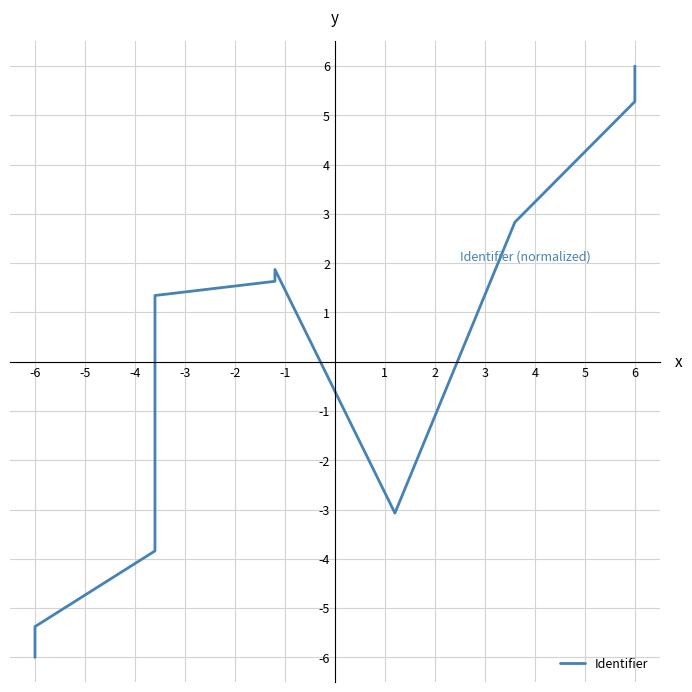

How many values are below zero?

4